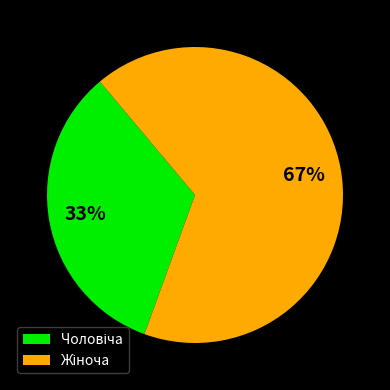

Is there any slice that represents more than half of the pie?

Yes